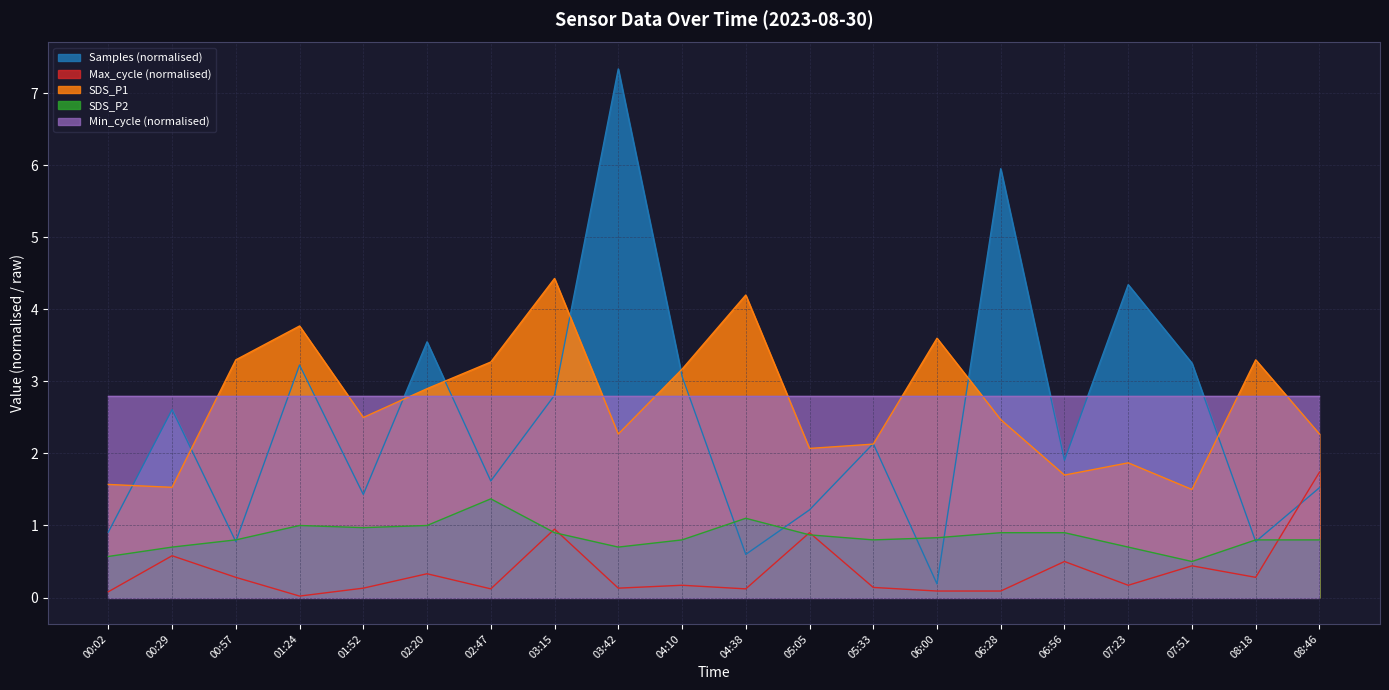

True or false: SDS_P2 has more than 1 interior local peaks.

True